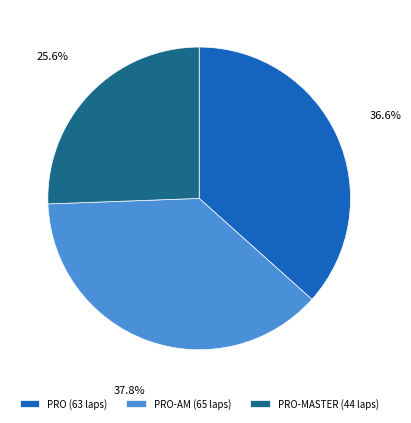

Which category has the smallest portion of the pie?

PRO-MASTER (44 laps)